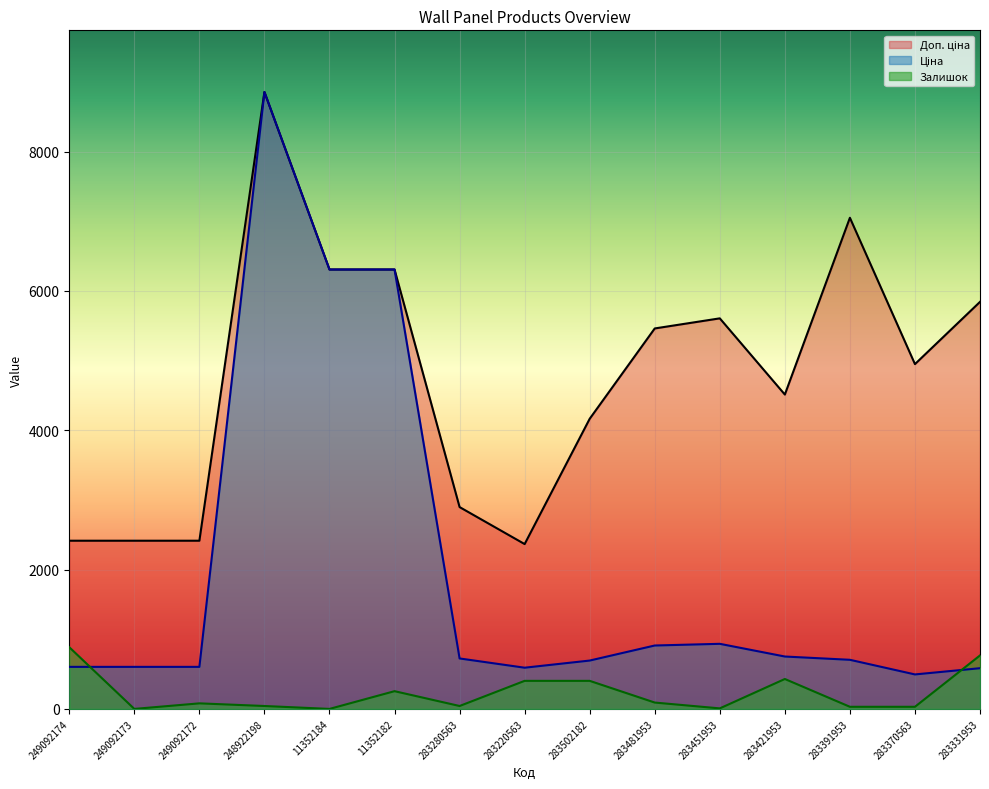

At which category does Залишок reach its first local peak?

249092172